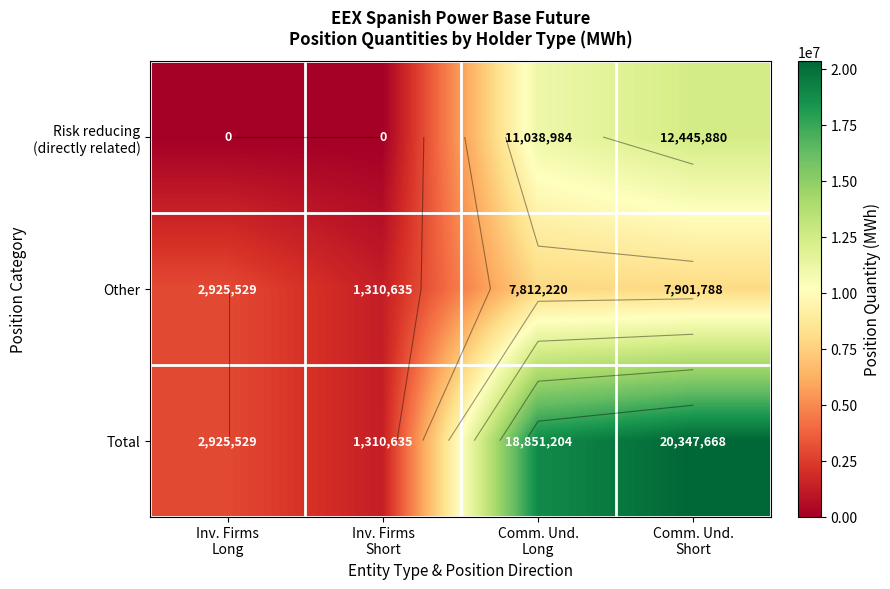

What is the sum of all Risk reducing (directly related) values?

23484864